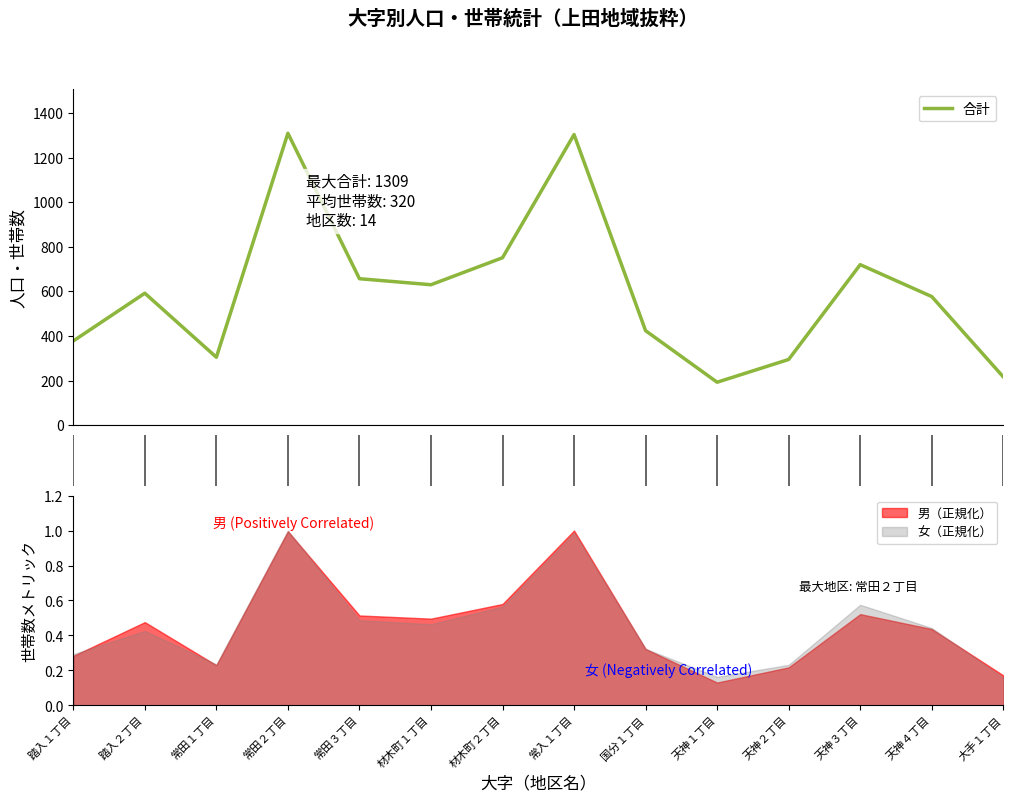

What is the sum of the values at 材木町２丁目 and 常田３丁目?

1408